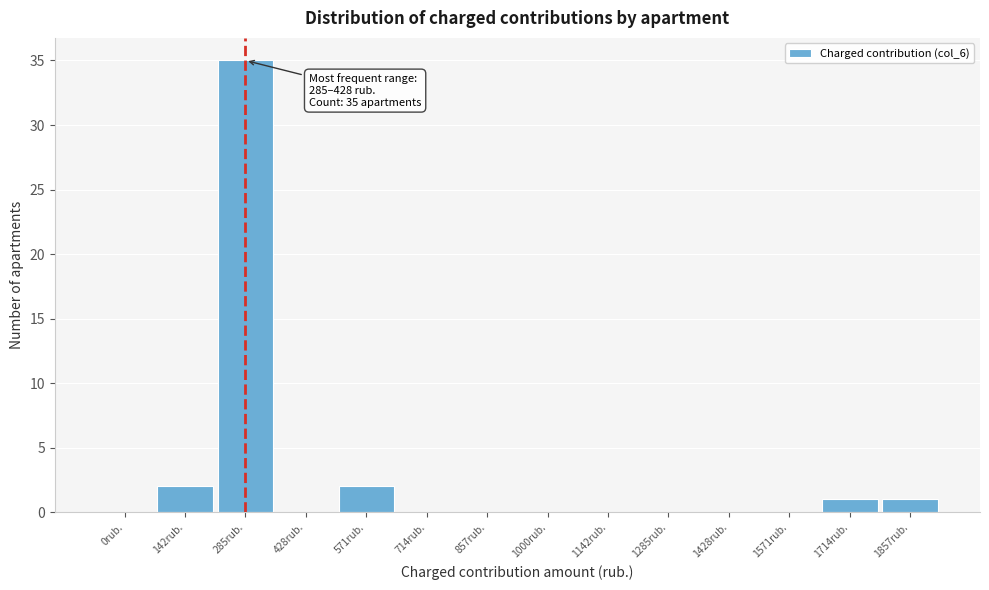

Reading left to right, list all the values displayed in this chart.

0rub.=0	142rub.=2	285rub.=35	428rub.=0	571rub.=2	714rub.=0	857rub.=0	1000rub.=0	1142rub.=0	1285rub.=0	1428rub.=0	1571rub.=0	1714rub.=1	1857rub.=1